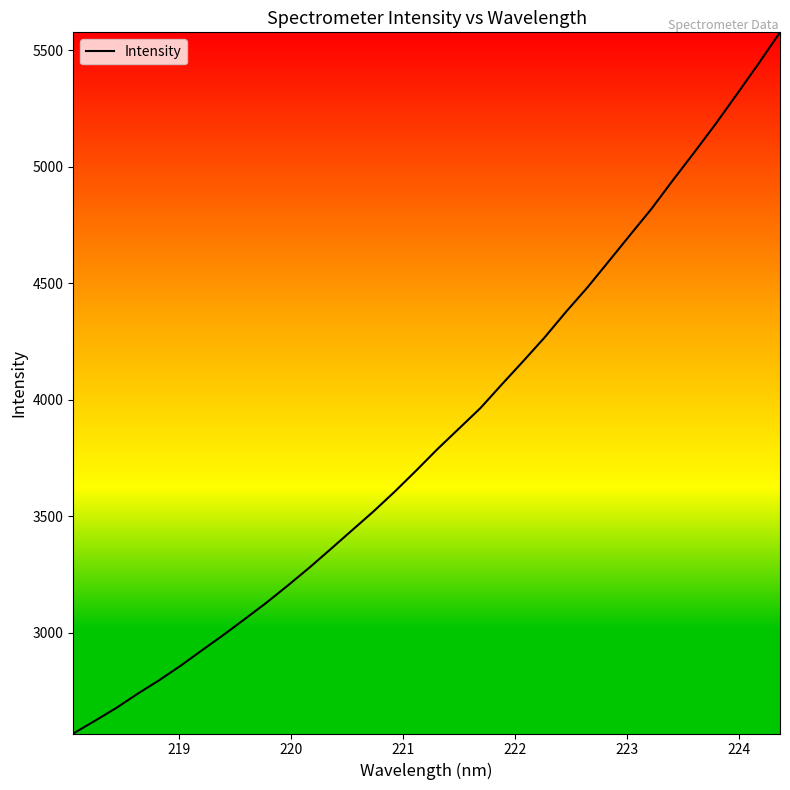

What is the greatest value displayed?

5577.2